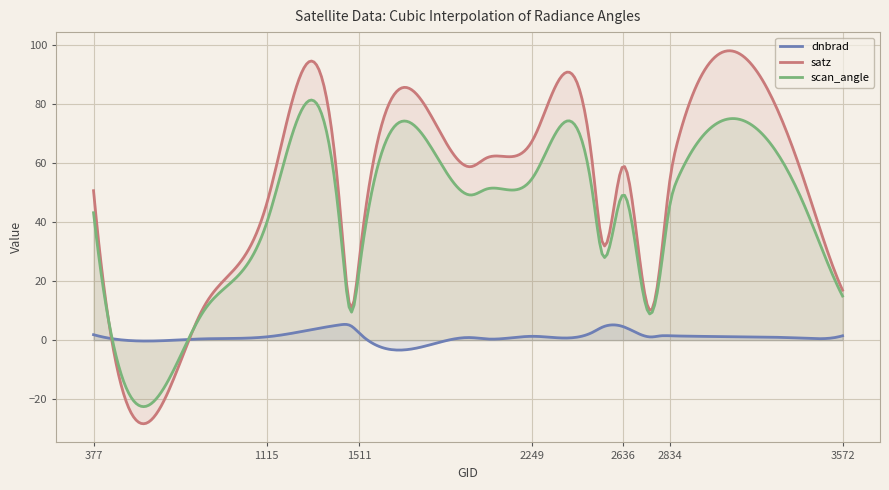

What is the maximum value for scan_angle?

81.4